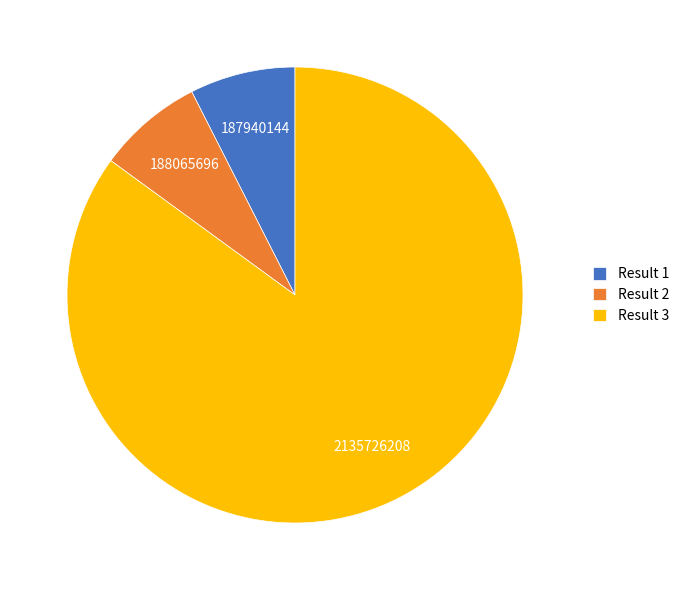

Is the sum of Result 2 and Result 1 greater than half?

No